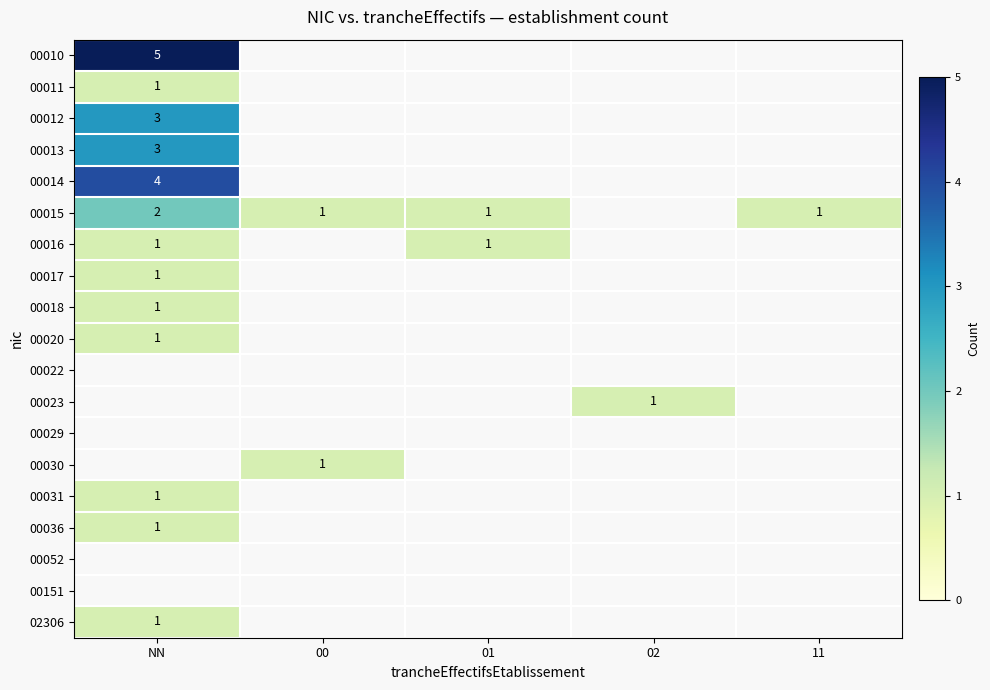

Is it true that 00012 equals 3 at NN?

True